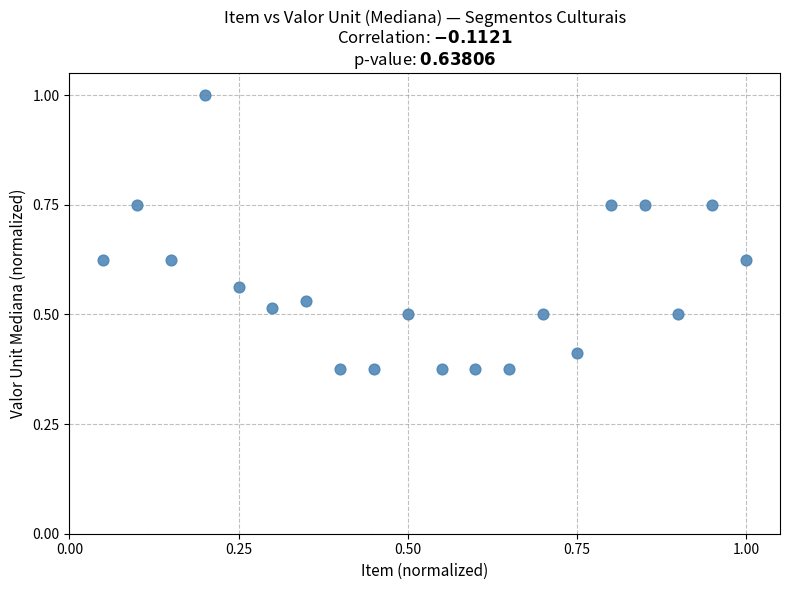

What is the range of X values (max minus min)?

0.9